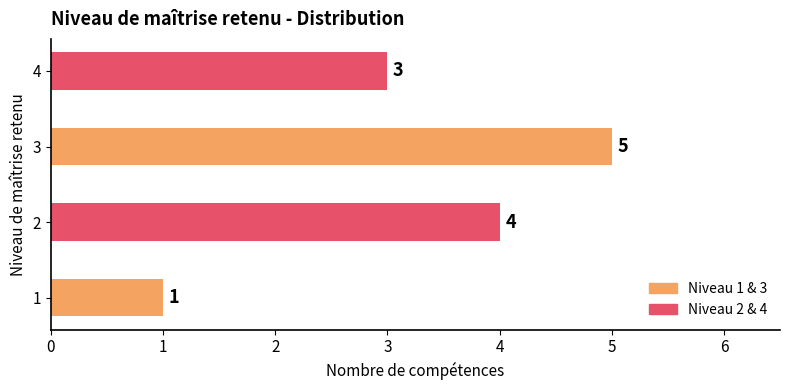

How many values are between 3 and 5?

3